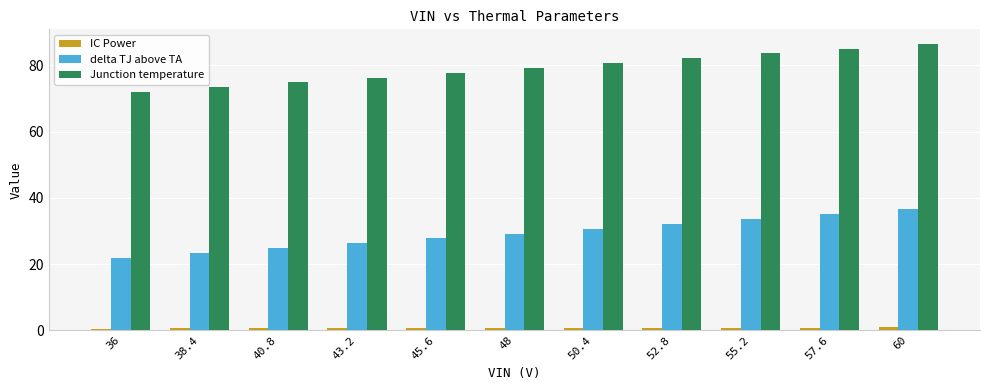

What is the approximate value of Junction temperature at 60?

86.5